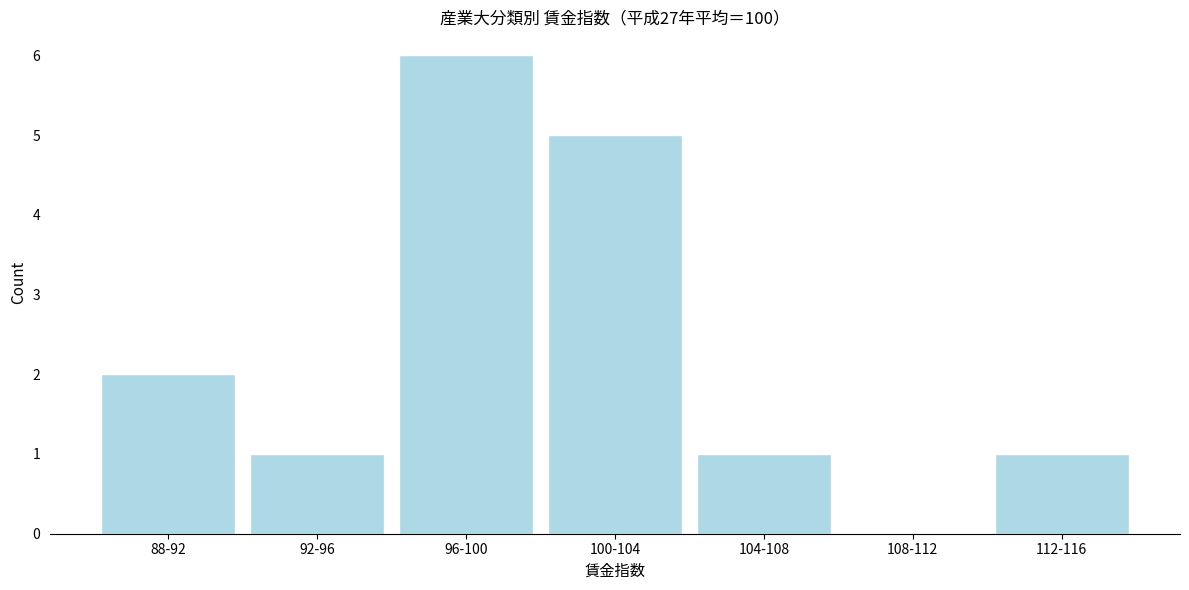

Reading left to right, transcribe all the data shown in this chart.

88-92=2	92-96=1	96-100=6	100-104=5	104-108=1	108-112=0	112-116=1